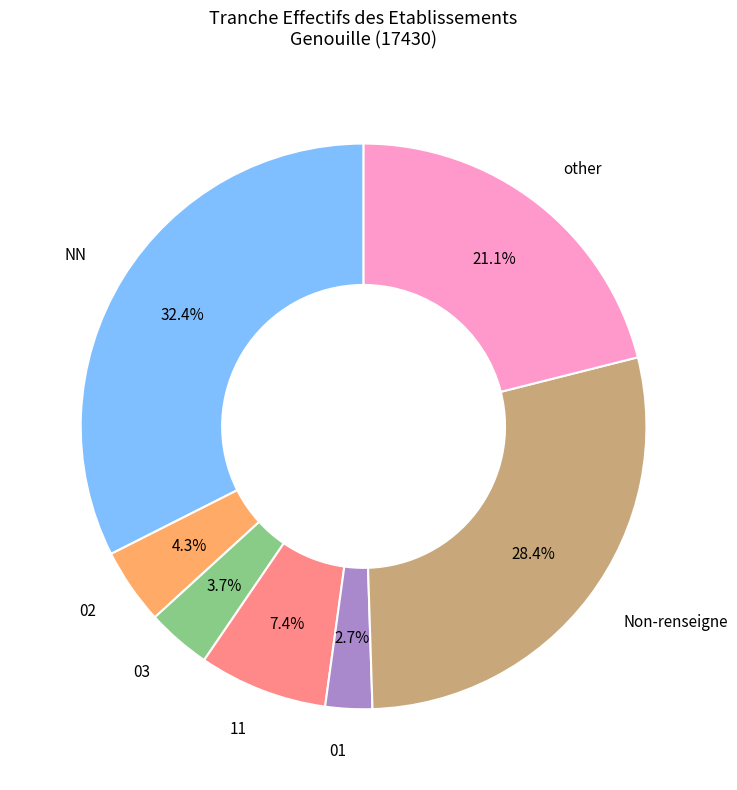

Does any single category account for the majority?

No